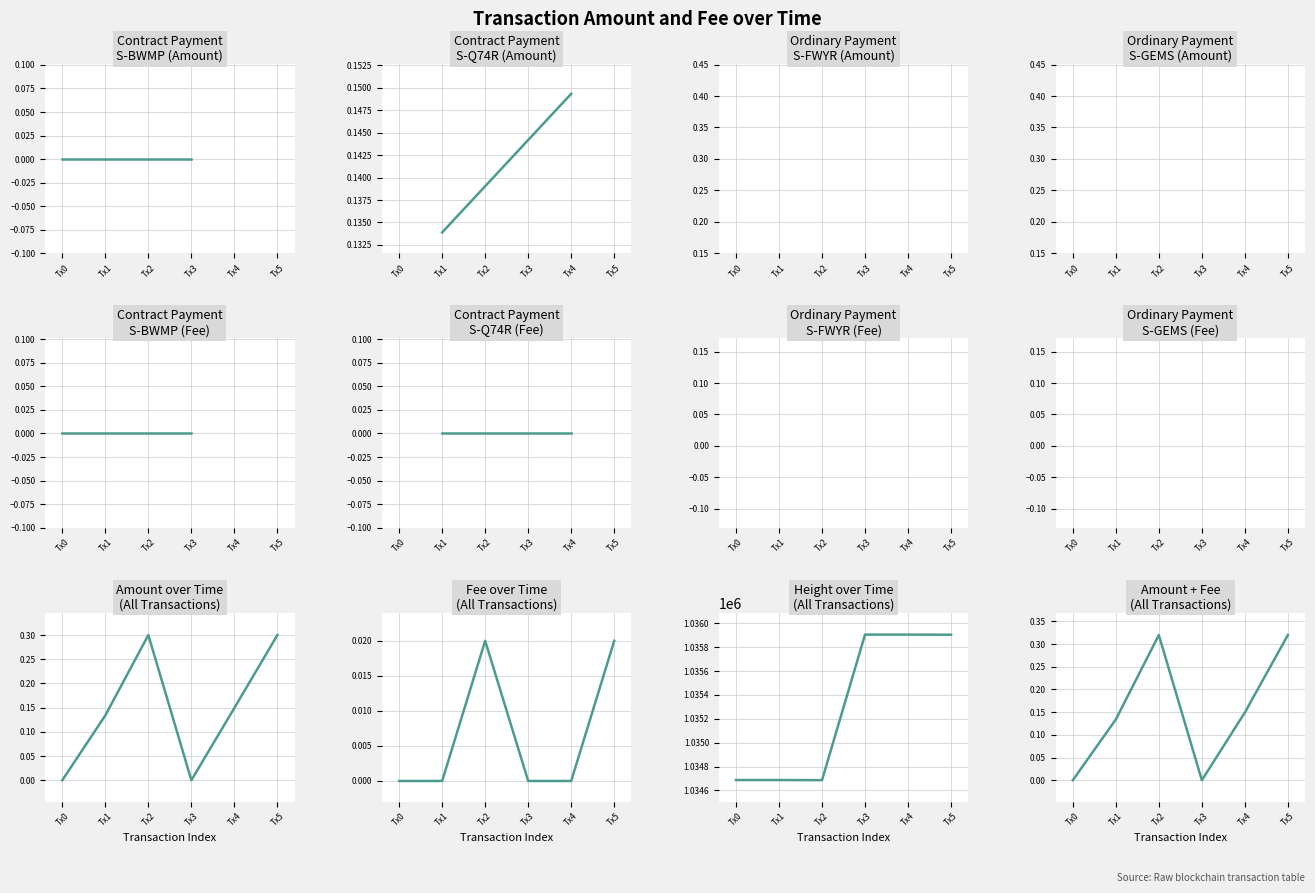

Count the number of categories in the chart.

6